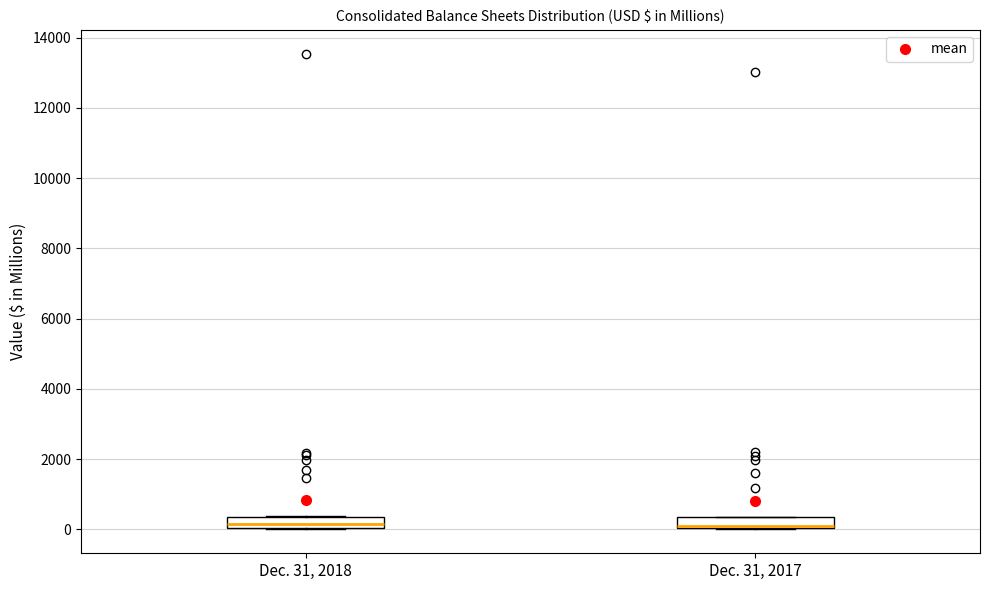

Where is the upper edge of the box for Dec. 31, 2017 on the y-axis? The values are not printed on the chart, so give them approximately, as read against the axis.

400